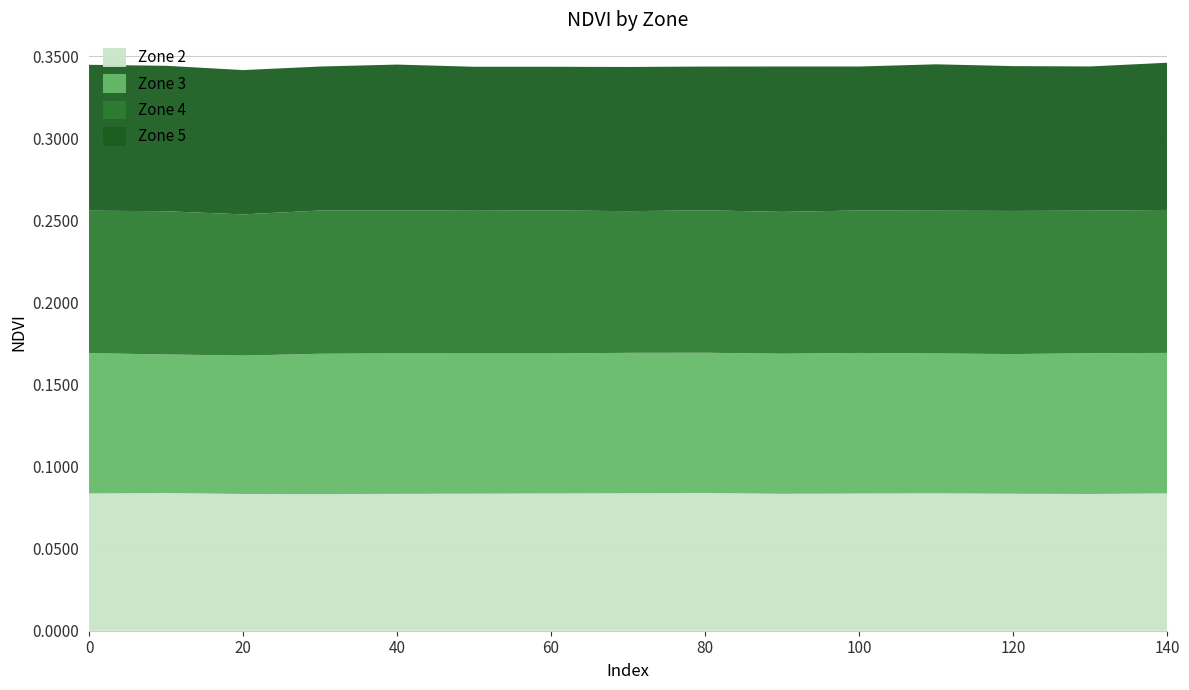

Reading left to right, extract all data points from this chart.

Zone 2: 0=0.1	10=0.1	20=0.1	30=0.1	40=0.1	50=0.1	60=0.1	70=0.1	80=0.1	90=0.1	100=0.1	110=0.1	120=0.1	130=0.1	140=0.1
Zone 3: 0=0.1	10=0.1	20=0.1	30=0.1	40=0.1	50=0.1	60=0.1	70=0.1	80=0.1	90=0.1	100=0.1	110=0.1	120=0.1	130=0.1	140=0.1
Zone 4: 0=0.1	10=0.1	20=0.1	30=0.1	40=0.1	50=0.1	60=0.1	70=0.1	80=0.1	90=0.1	100=0.1	110=0.1	120=0.1	130=0.1	140=0.1
Zone 5: 0=0.1	10=0.1	20=0.1	30=0.1	40=0.1	50=0.1	60=0.1	70=0.1	80=0.1	90=0.1	100=0.1	110=0.1	120=0.1	130=0.1	140=0.1